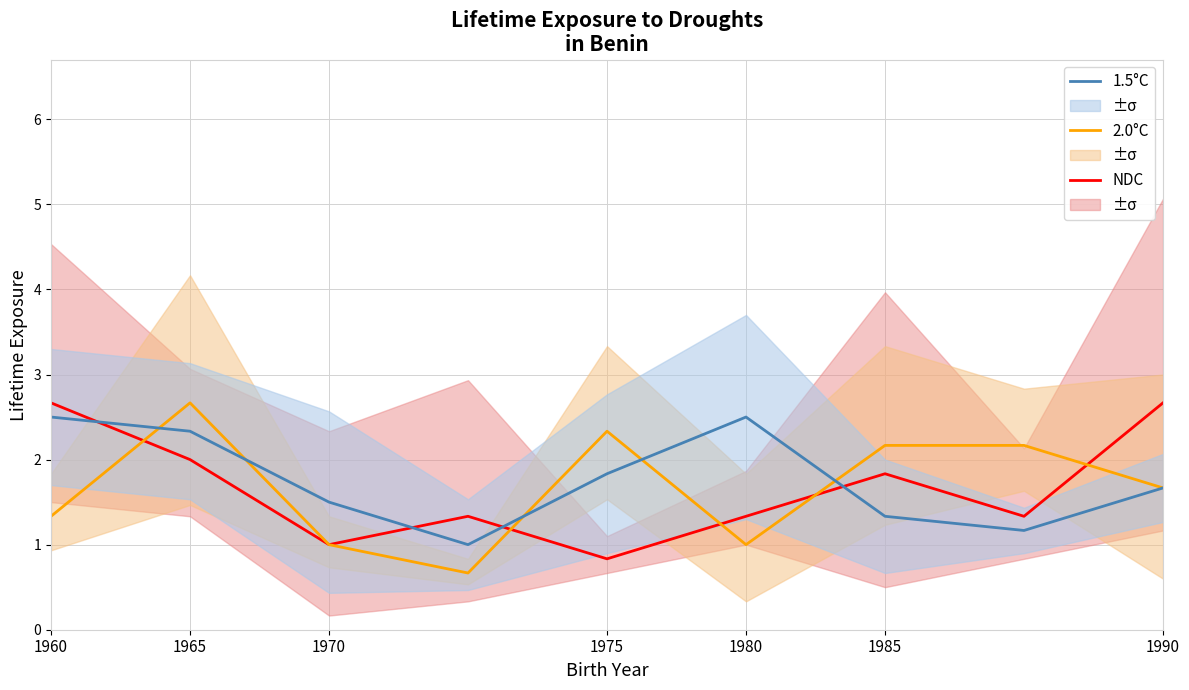

Which series has the largest range (max minus min)?

2.0°C